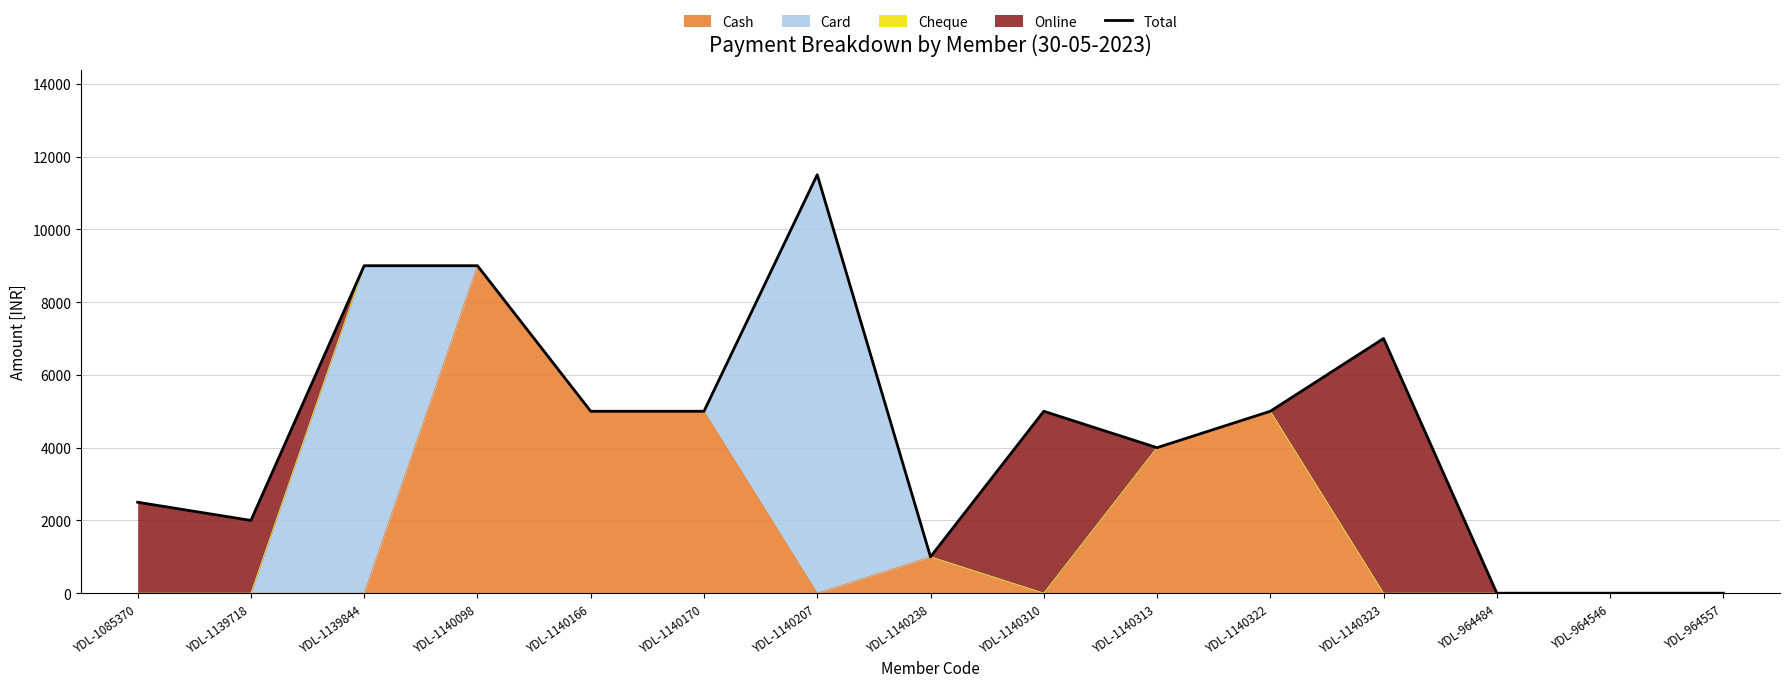

Reading left to right, extract all data points from this chart.

2500	2000	9000	9000	5000	5000	11500	1000	5000	4000	5000	7000	0	0	0